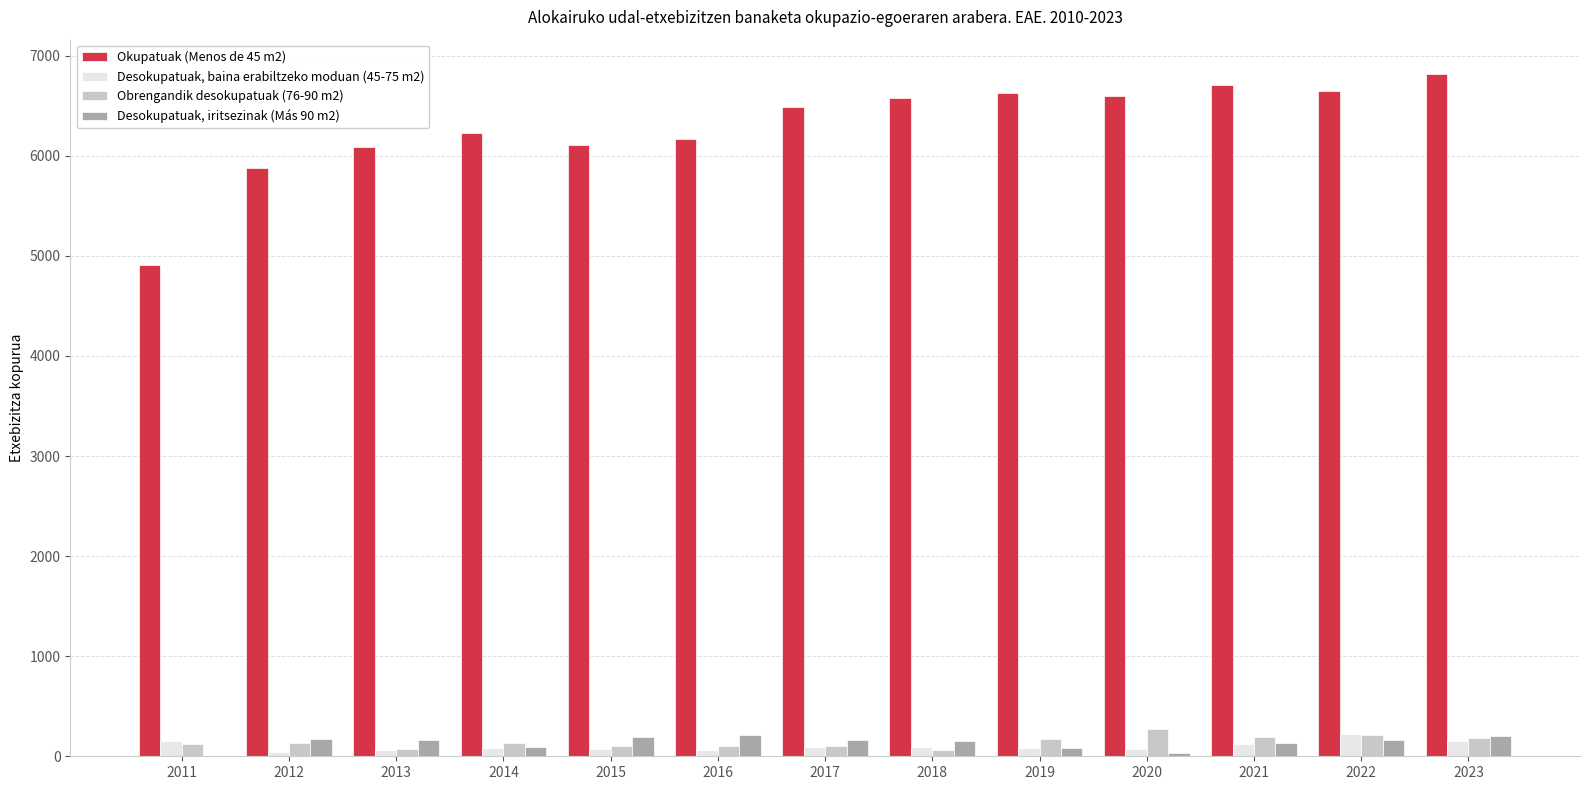

What is the total value across all series at 2017?

6838